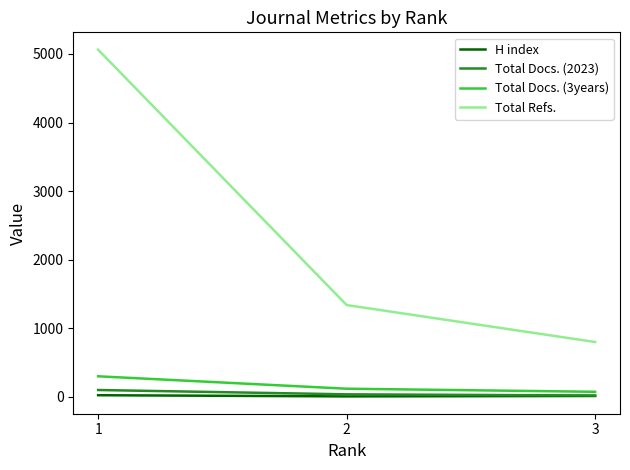

What is the total value across all series at 1?

5484